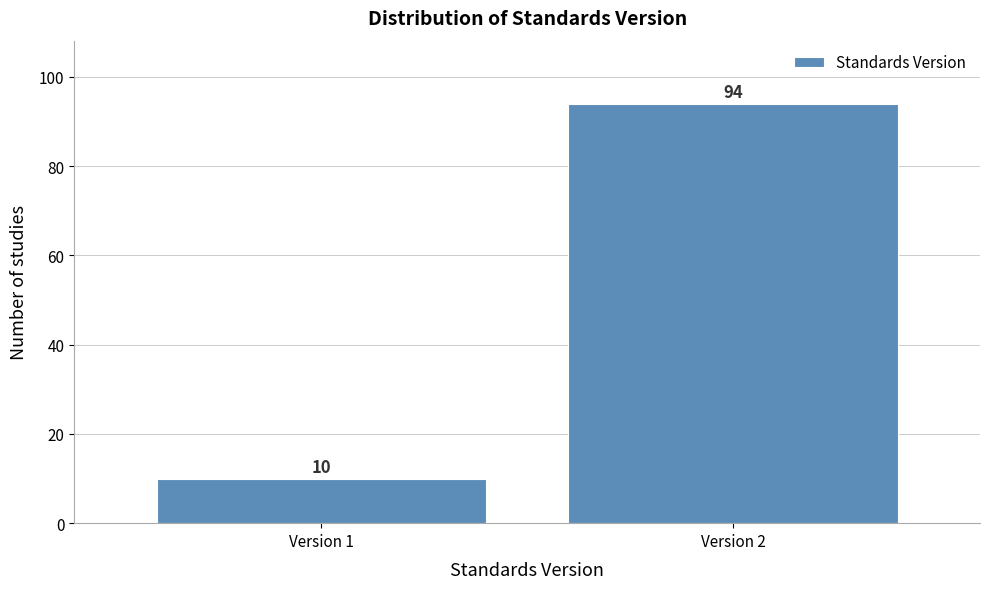

Reading left to right, extract all data points from this chart.

Version 1=10	Version 2=94